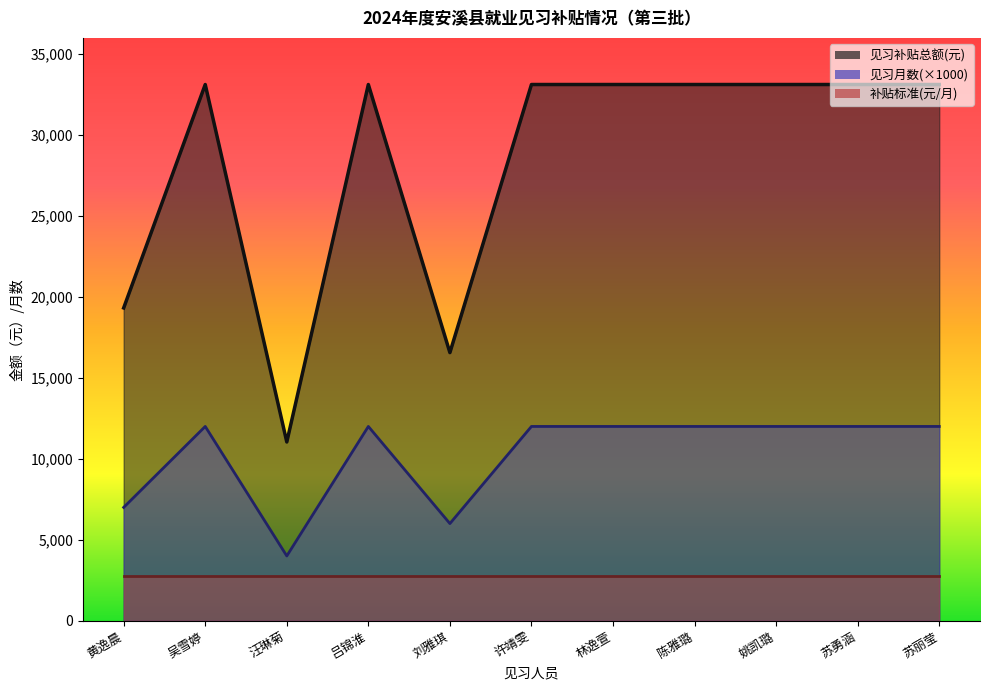

What is the greatest value displayed?

33120